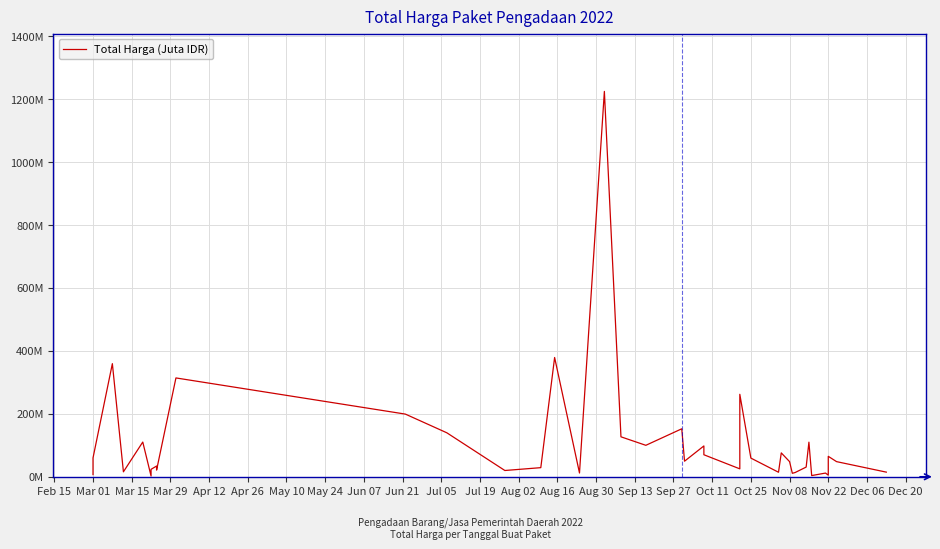

What is the difference between the maximum and minimum values?

1222286250